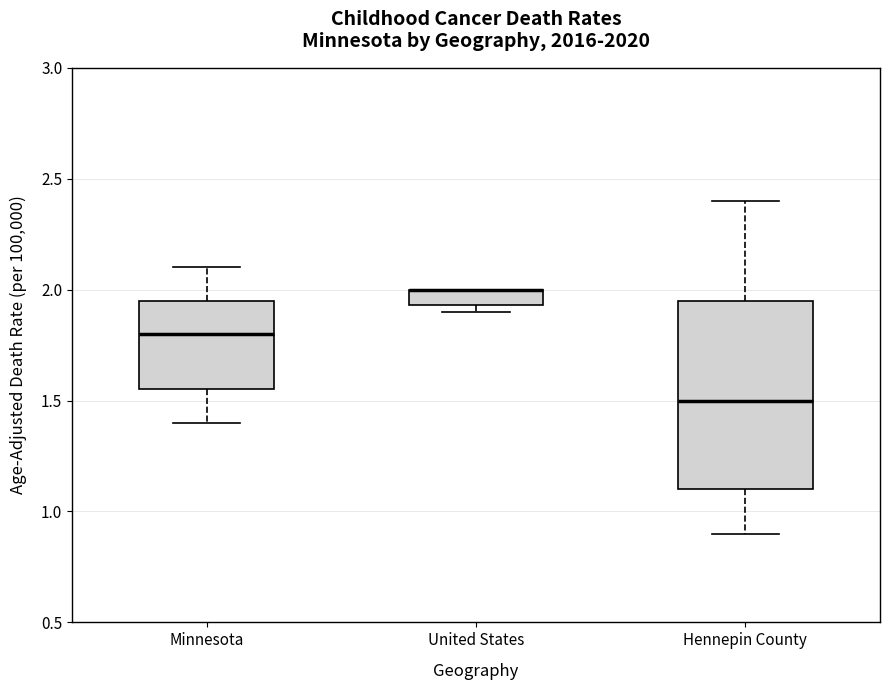

Which box is the tallest, from its lower edge to its upper edge?

Hennepin County